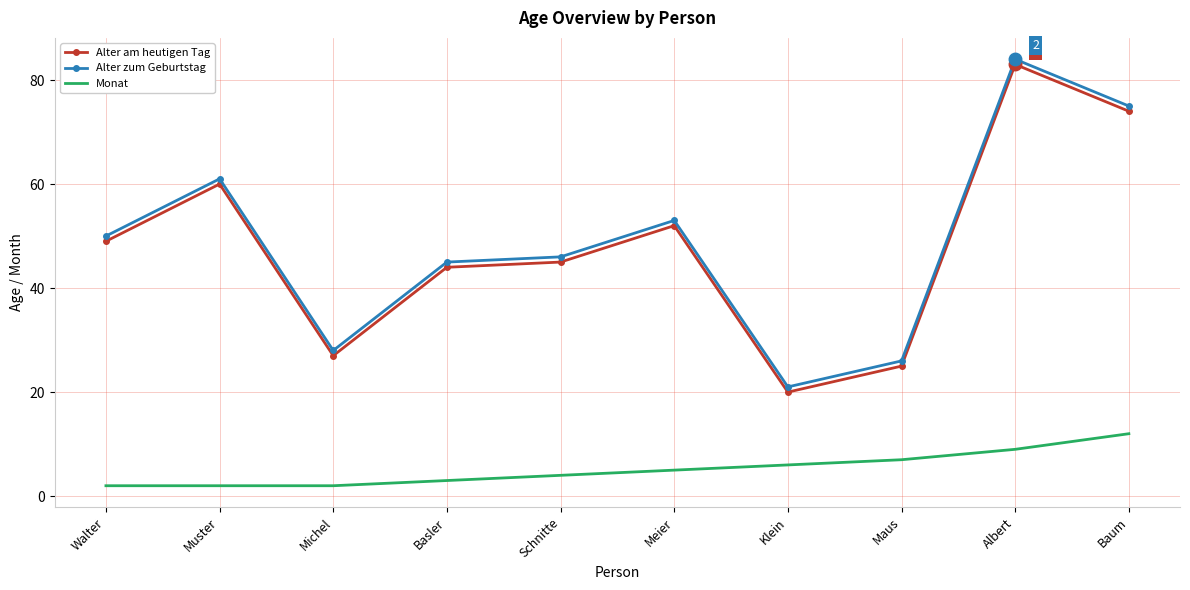

What position from the left is Basler?

4